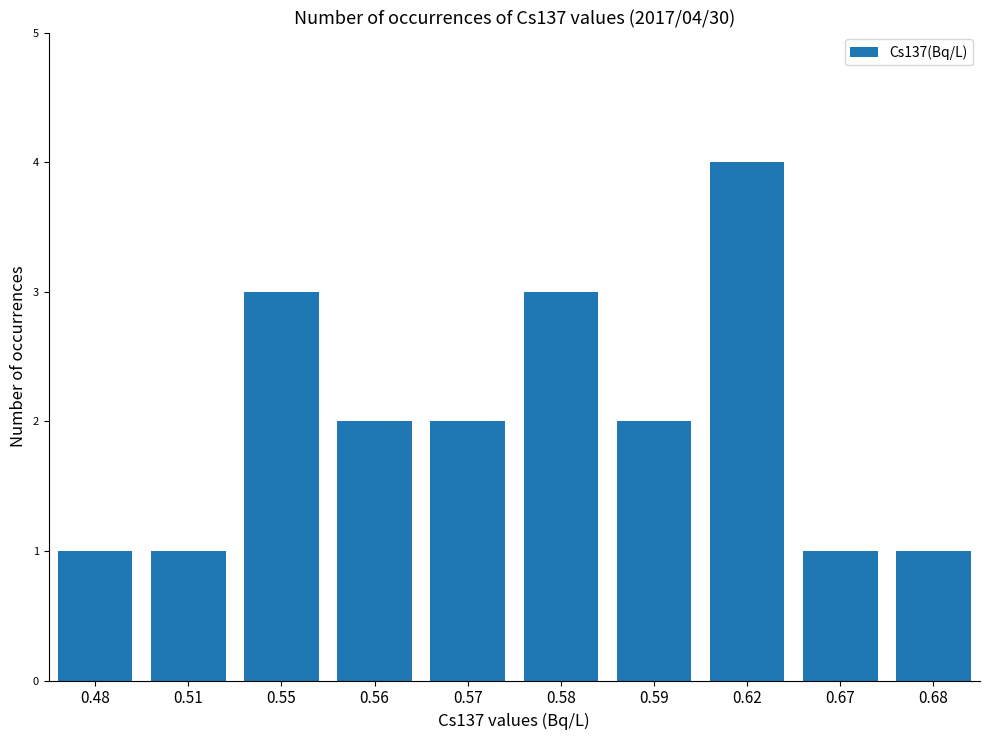

Is it true that the value at 0.58 is 4?

False